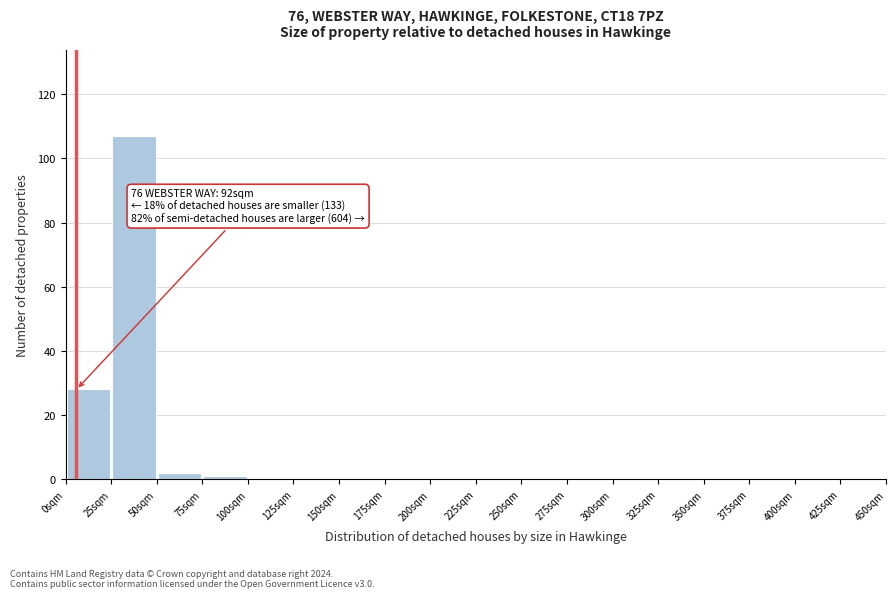

Which range on the x-axis has the tallest bar?

25 to 50